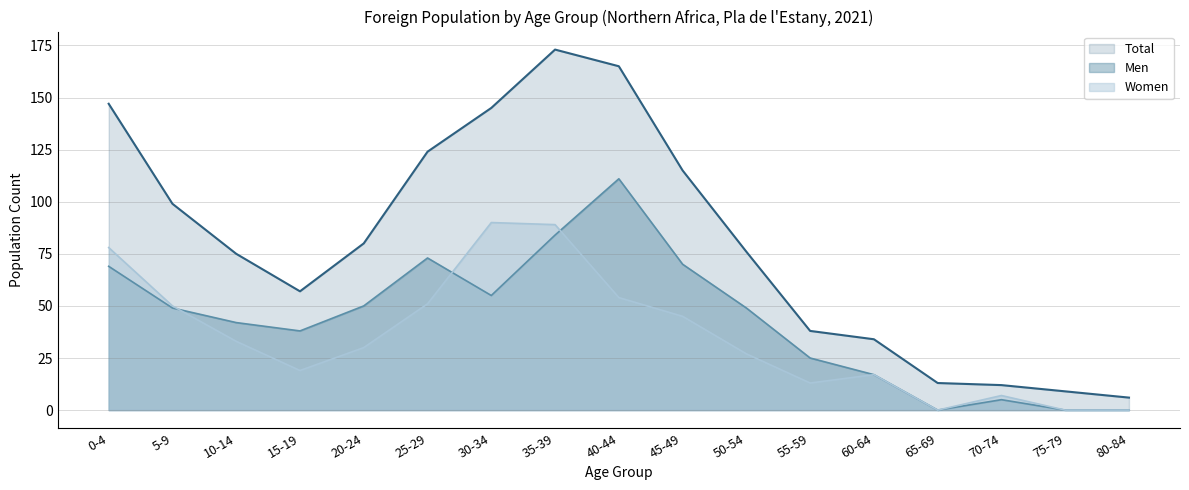

What is the difference between the second highest and minimum values in the Men series?

84